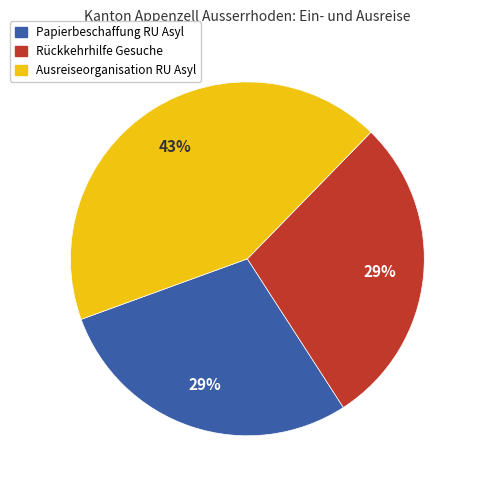

How many slices are in this pie chart?

3